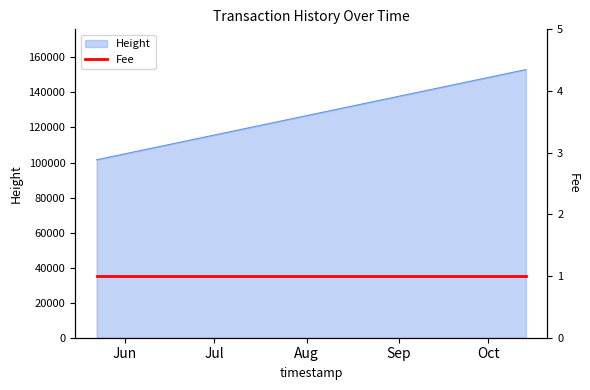

True or false: Height has more than 2 interior local peaks.

False